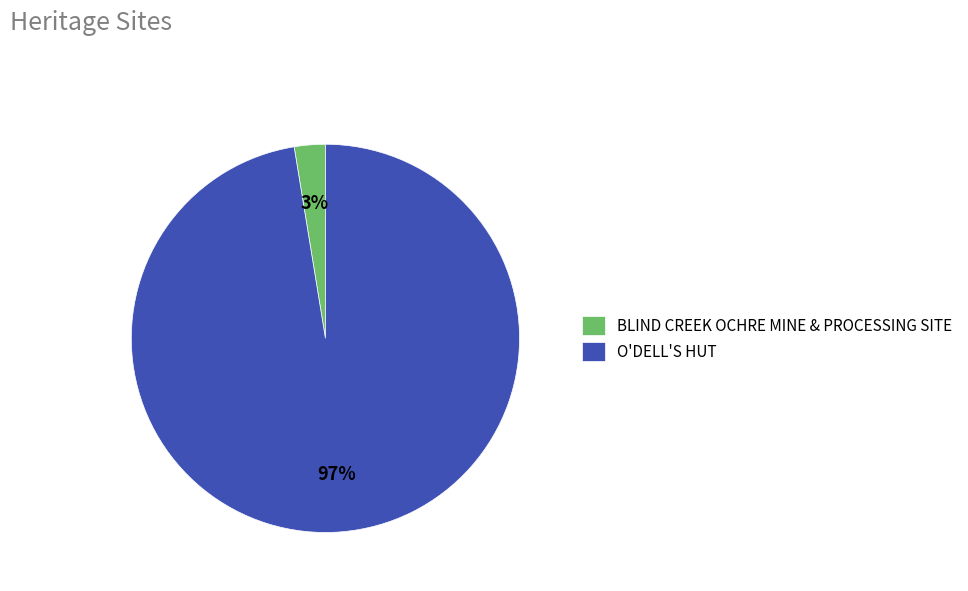

To the nearest percent, what is the average slice percentage?

50%